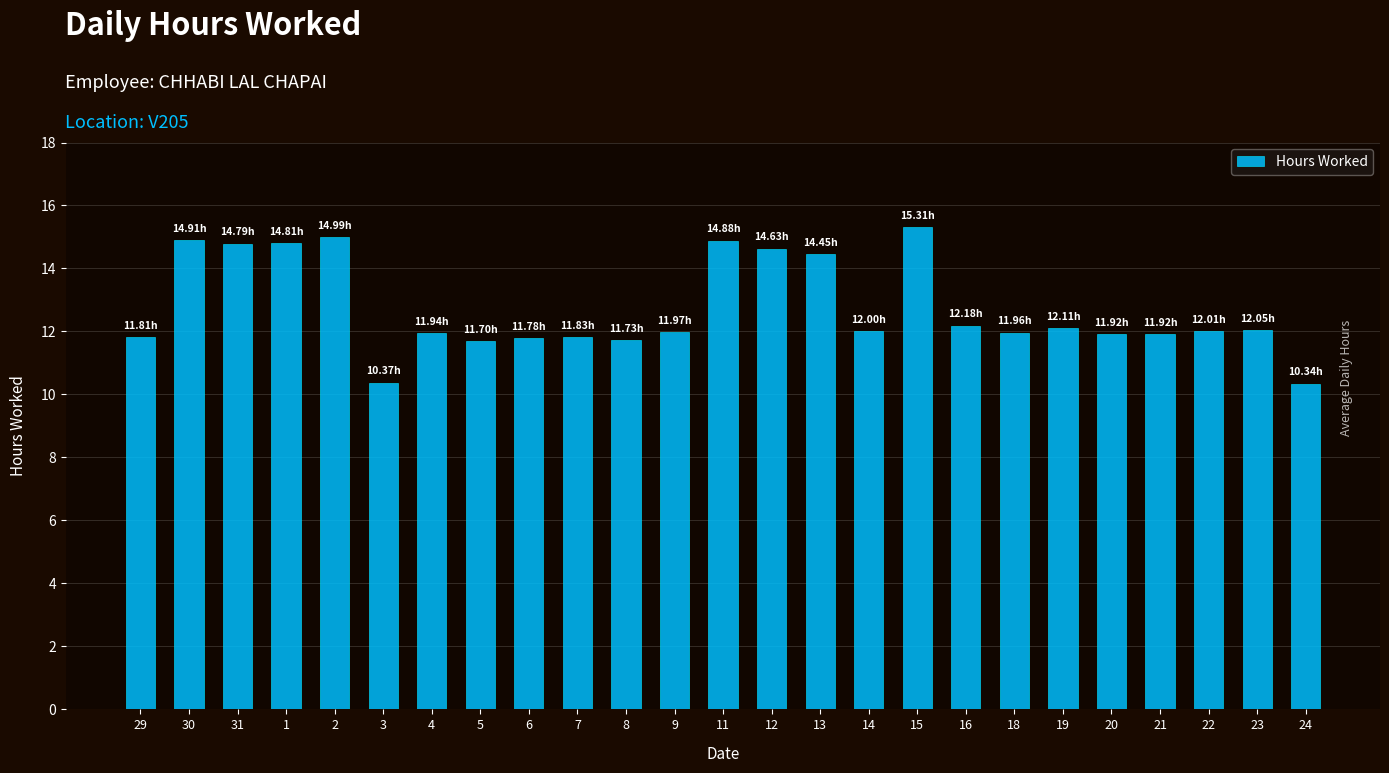

The value at 19 is 7.1. True or false?

False